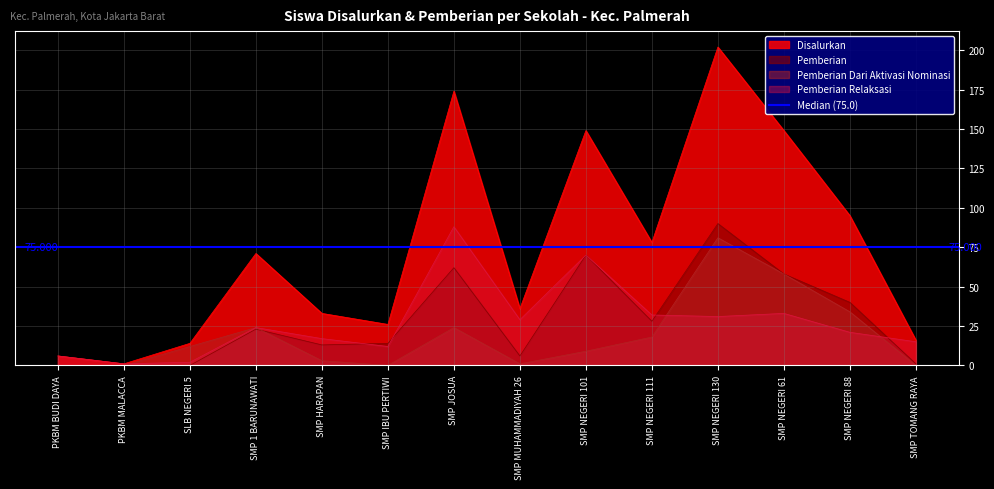

Is the value of Pemberian Relaksasi at SMP TOMANG RAYA greater than the value of Disalurkan at SMP MUHAMMADIYAH 26?

No